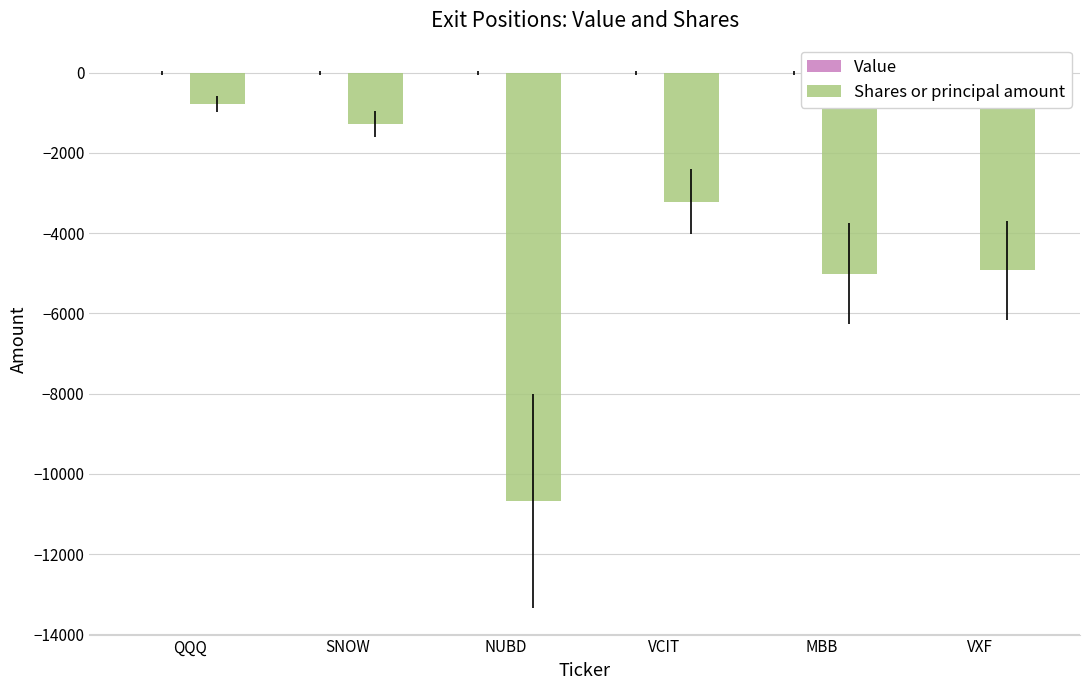

What is the label of the 3rd bar from the right?

VCIT